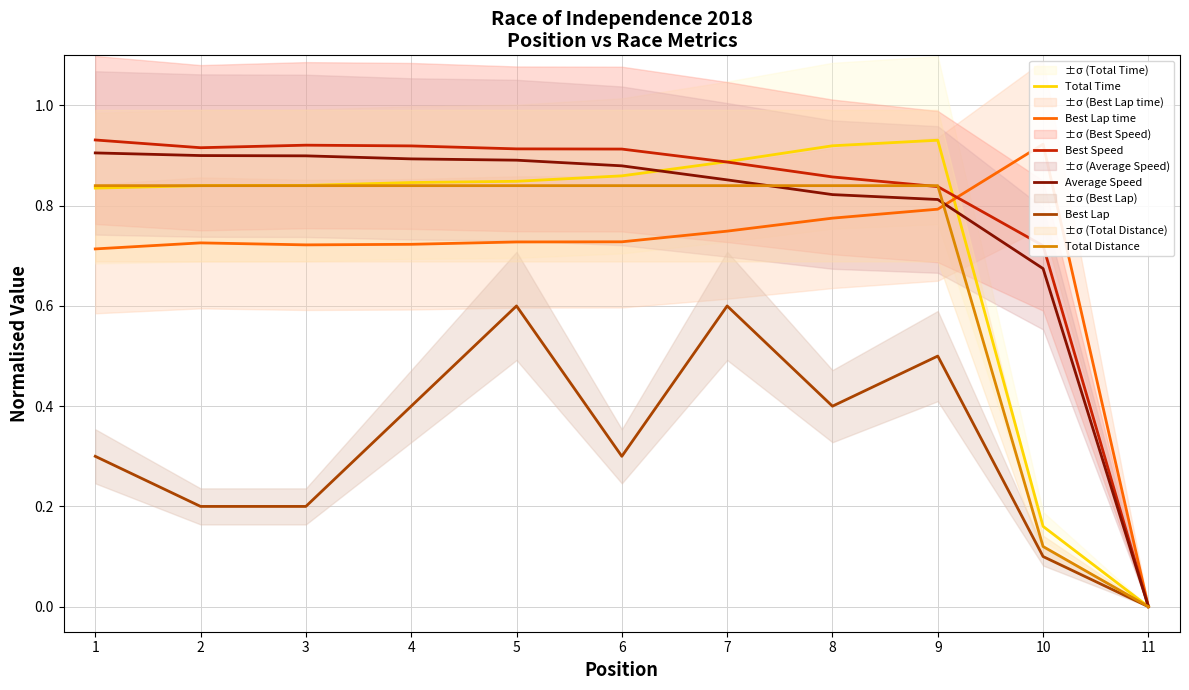

Which category has the highest value across all series?

1